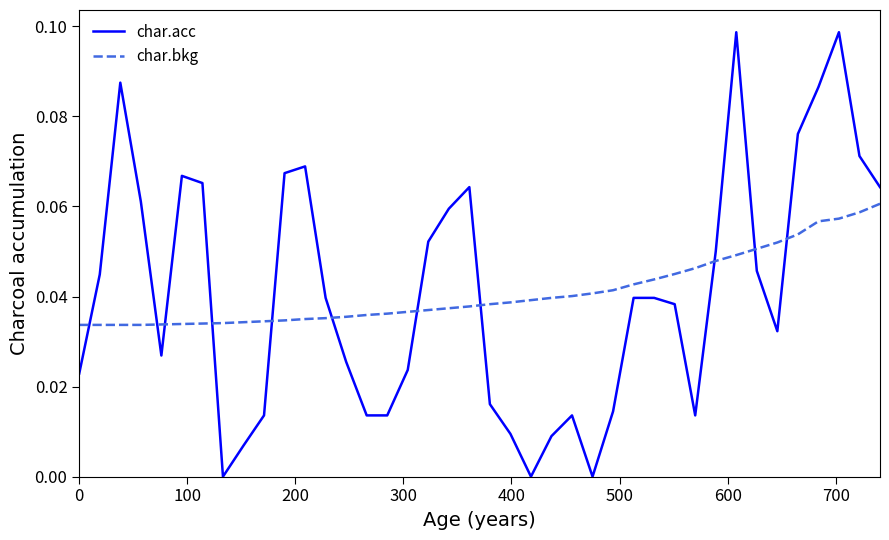

Which series has the largest range (max minus min)?

char.acc